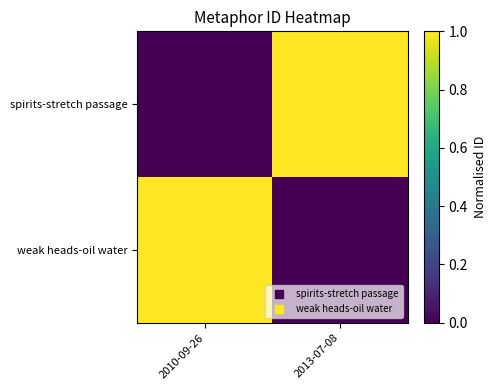

Reading right to left, what are all the values shown in this chart?

spirits-stretch passage: 2013-07-08=1	2010-09-26=0
weak heads-oil water: 2013-07-08=0	2010-09-26=1